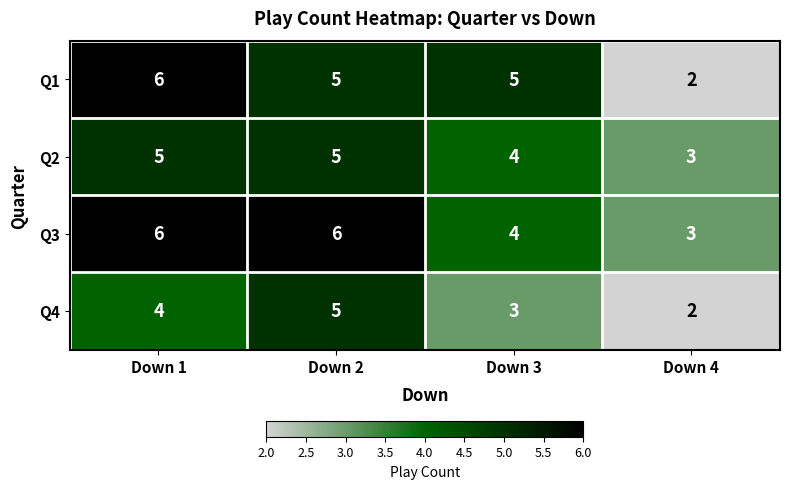

Reading left to right, list all the values displayed in this chart.

Q1: Down 1=6	Down 2=5	Down 3=5	Down 4=2
Q2: Down 1=5	Down 2=5	Down 3=4	Down 4=3
Q3: Down 1=6	Down 2=6	Down 3=4	Down 4=3
Q4: Down 1=4	Down 2=5	Down 3=3	Down 4=2